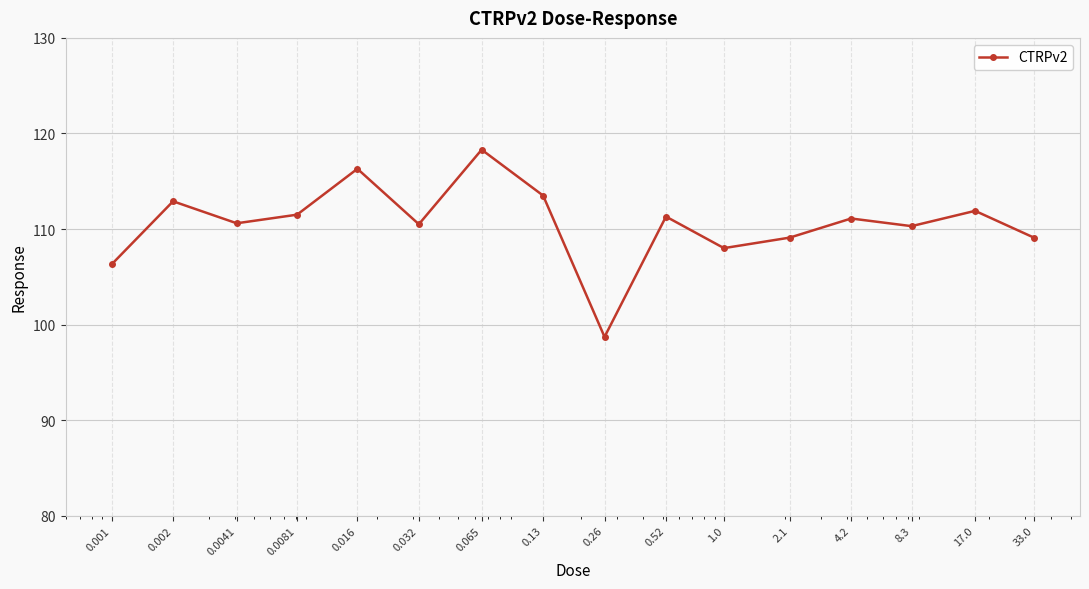

True or false: the data has more than 1 interior local peaks.

True